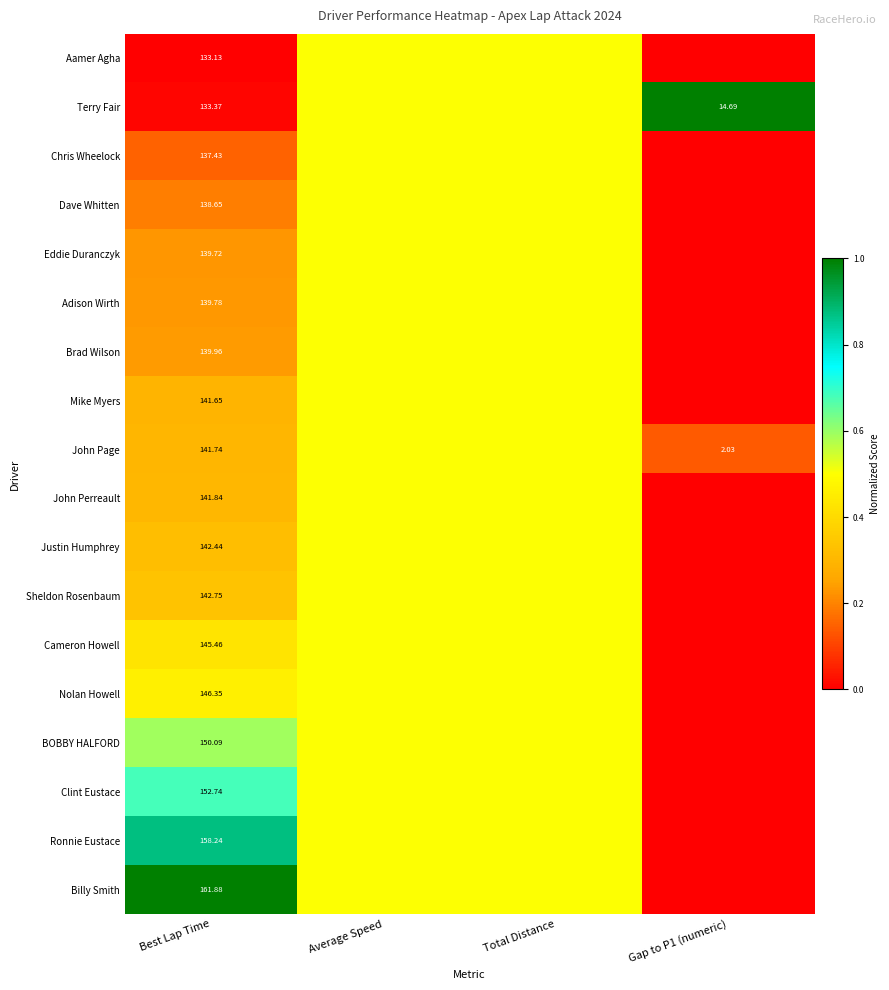

The value of Brad Wilson at Best Lap Time is 0.1. True or false?

False